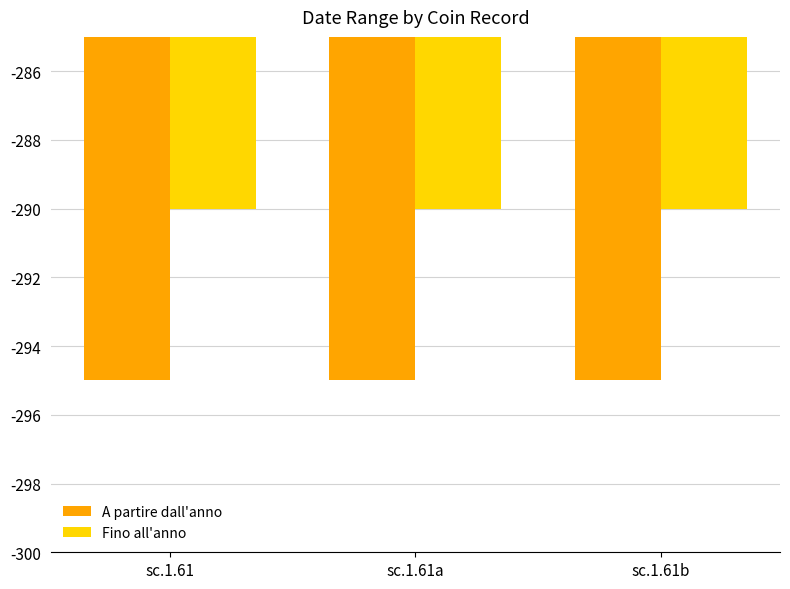

Reading left to right, list all the values displayed in this chart.

A partire dall'anno: -295	-295	-295
Fino all'anno: -290	-290	-290